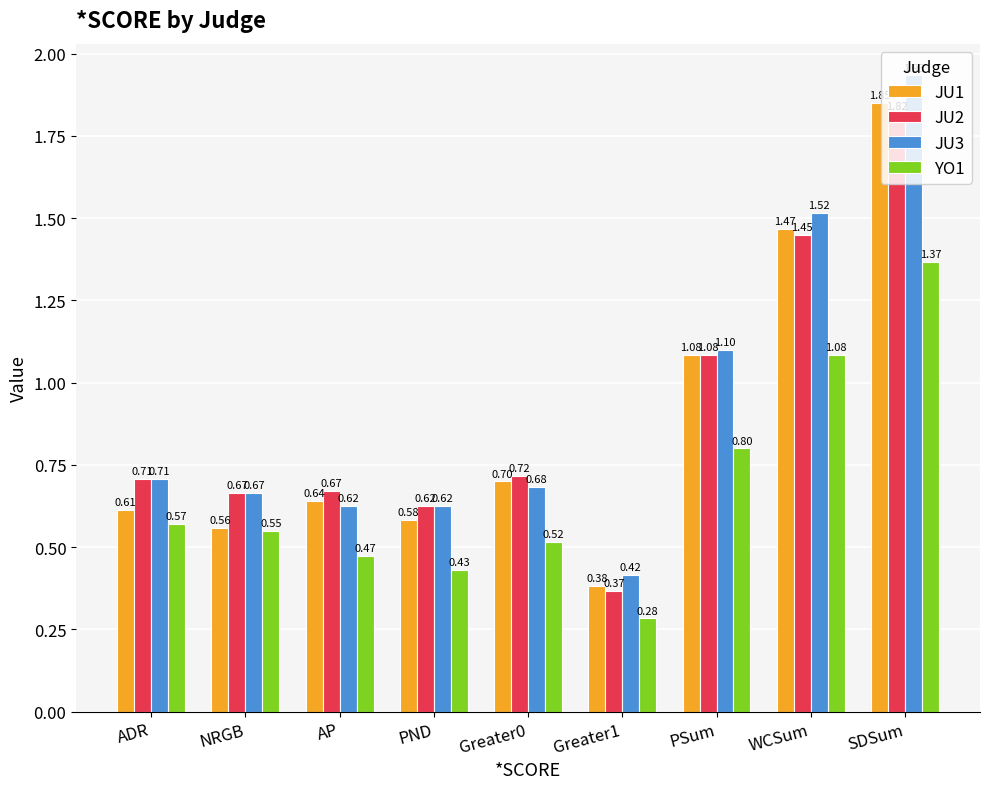

Where is JU2 nearest to the value 1?

PSum